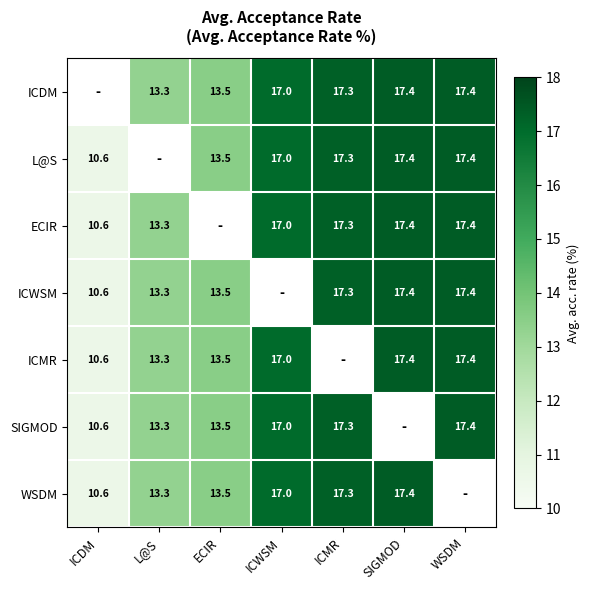

What is the sum of the SIGMOD values at ICDM and ICMR?

27.9